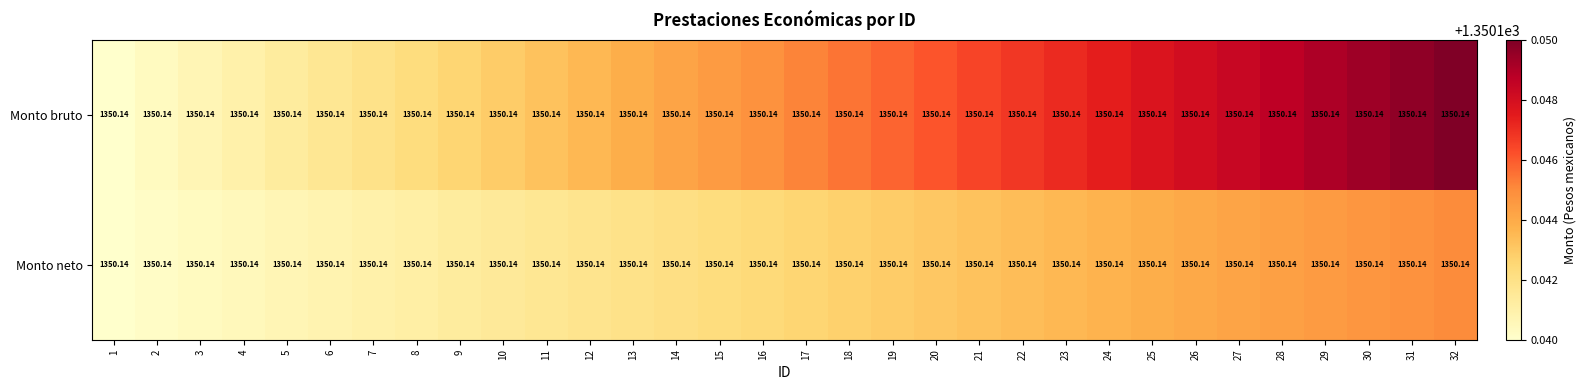

Is it true that Monto bruto equals 600.7 at 4?

False